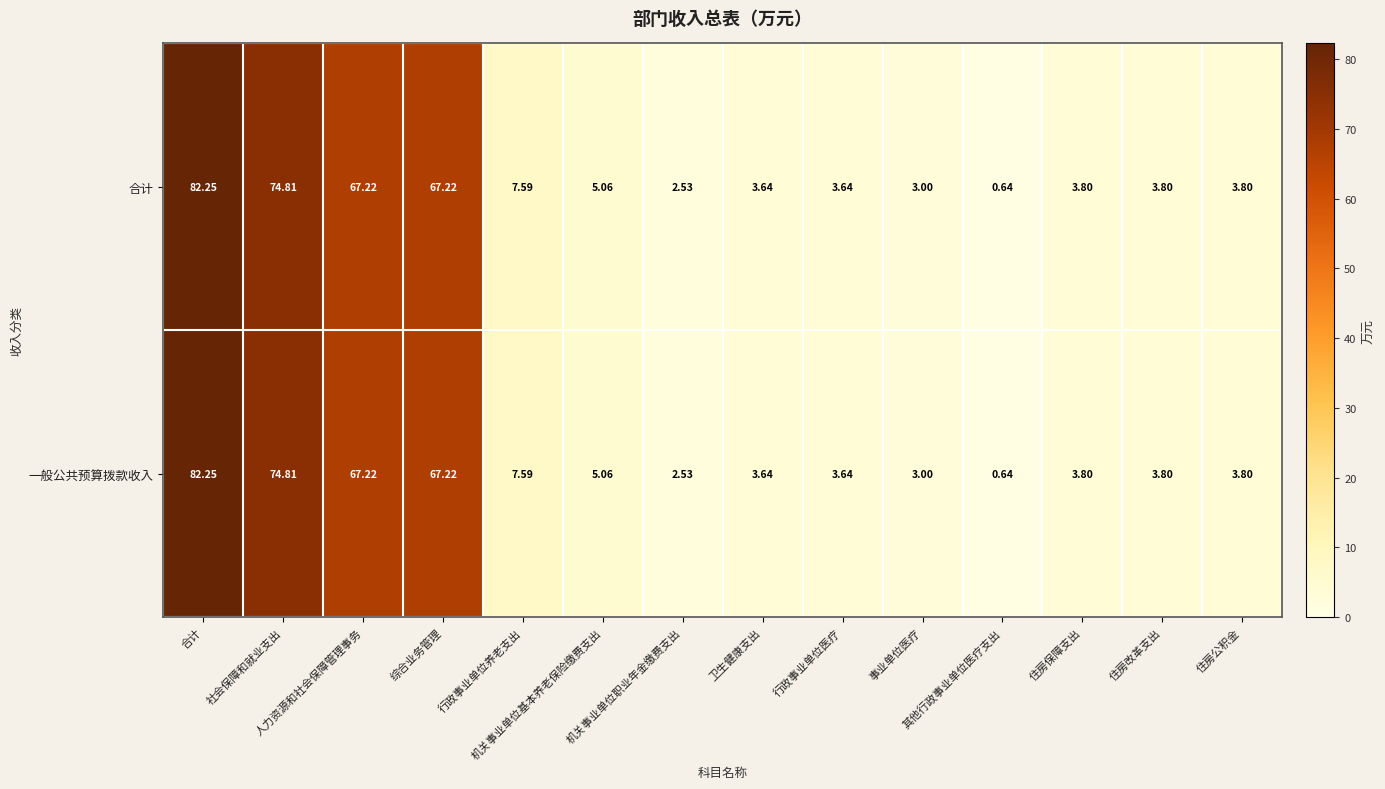

Reading right to left, extract all data points from this chart.

合计: 住房公积金=3.8	住房改革支出=3.8	住房保障支出=3.8	其他行政事业单位医疗支出=0.6	事业单位医疗=3.0	行政事业单位医疗=3.6	卫生健康支出=3.6	机关事业单位职业年金缴费支出=2.5	机关事业单位基本养老保险缴费支出=5.1	行政事业单位养老支出=7.6	综合业务管理=67.2	人力资源和社会保障管理事务=67.2	社会保障和就业支出=74.8	合计=82.2
一般公共预算拨款收入: 住房公积金=3.8	住房改革支出=3.8	住房保障支出=3.8	其他行政事业单位医疗支出=0.6	事业单位医疗=3.0	行政事业单位医疗=3.6	卫生健康支出=3.6	机关事业单位职业年金缴费支出=2.5	机关事业单位基本养老保险缴费支出=5.1	行政事业单位养老支出=7.6	综合业务管理=67.2	人力资源和社会保障管理事务=67.2	社会保障和就业支出=74.8	合计=82.2